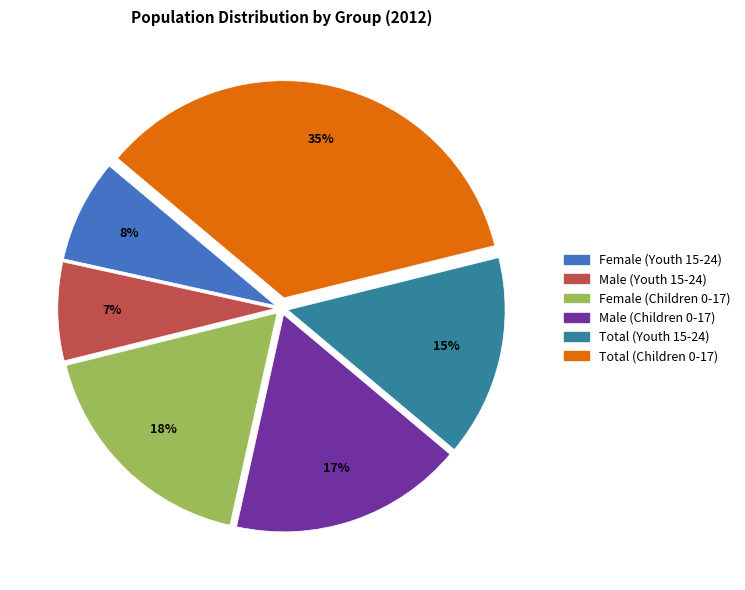

Is Total (Children 0-17) the majority of the pie?

No